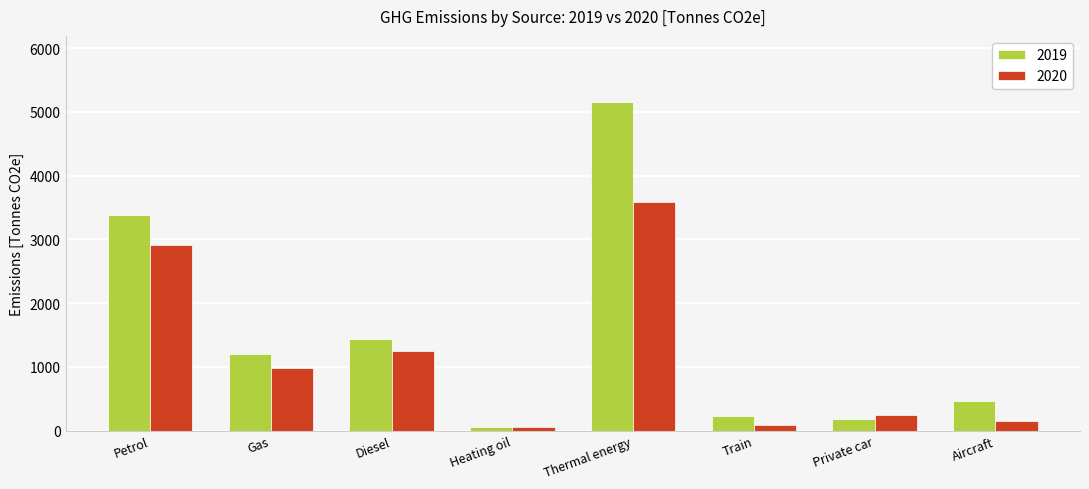

What are all the series names shown in the legend?

2019, 2020